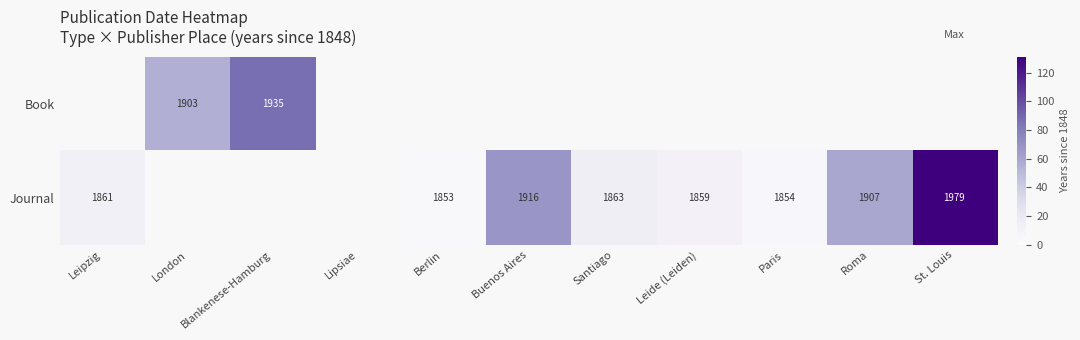

What is the sum of the Journal values at Roma and Buenos Aires?

3823